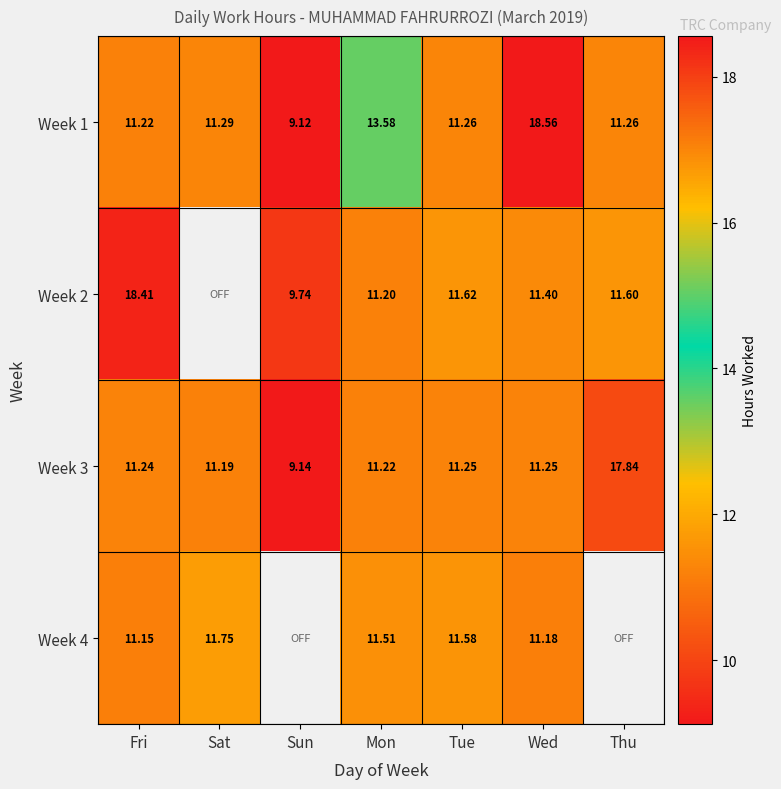

Where does the Week 3 series first go above 11?

Fri